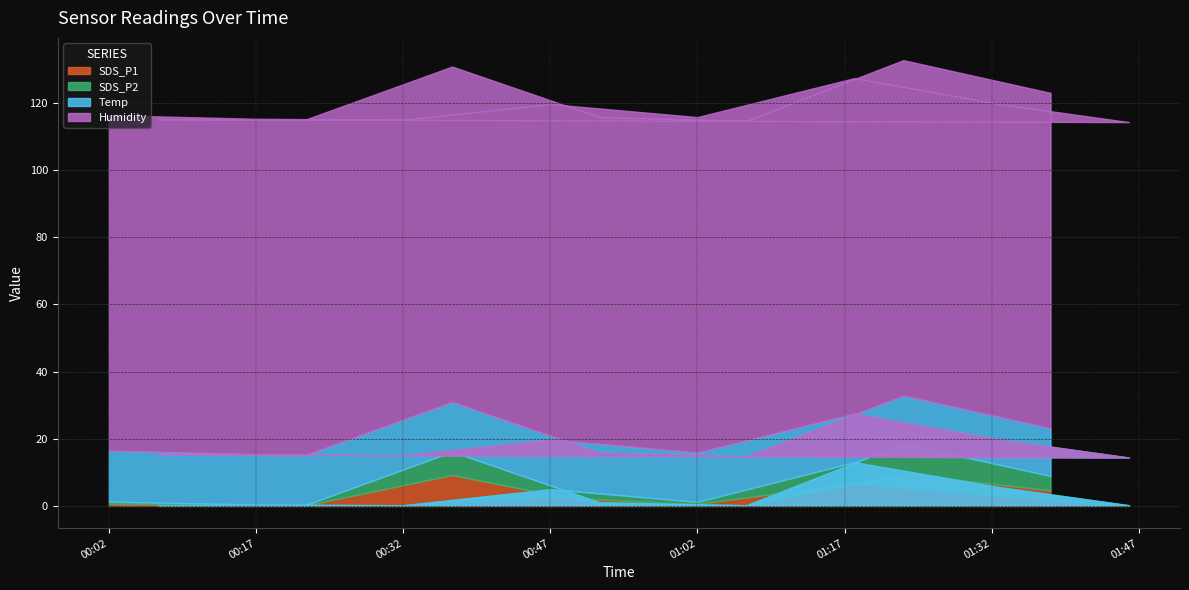

What is the difference between the SDS_P2 values at 2023/10/10 00:02 and 2023/10/10 01:23?

8.3